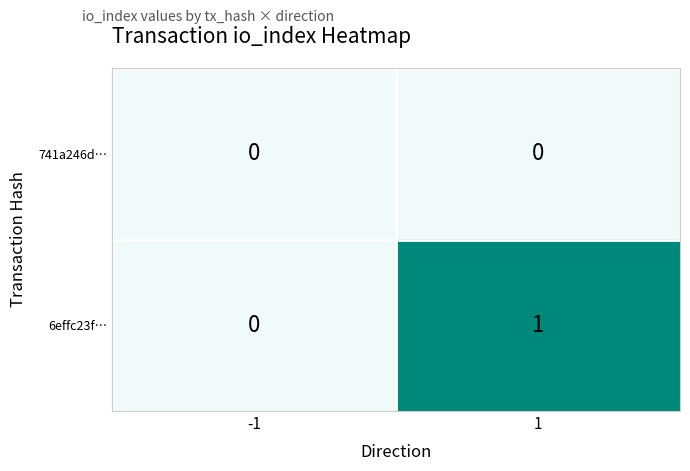

Which series changed the most between -1 and 1?

6effc23f…